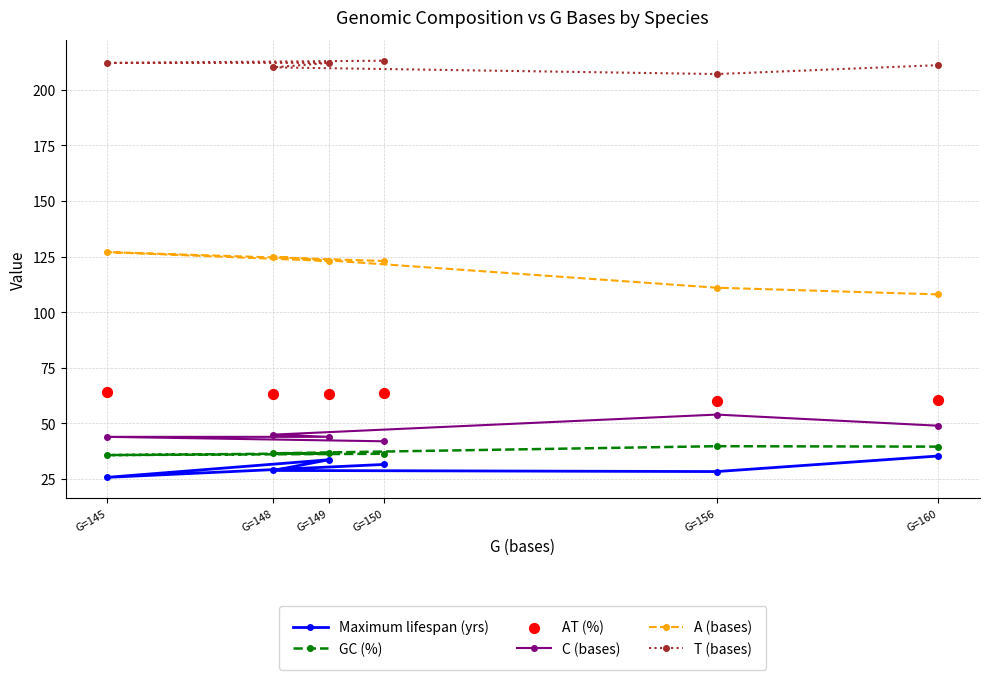

Which series has the widest spread of Y values?

A (bases)